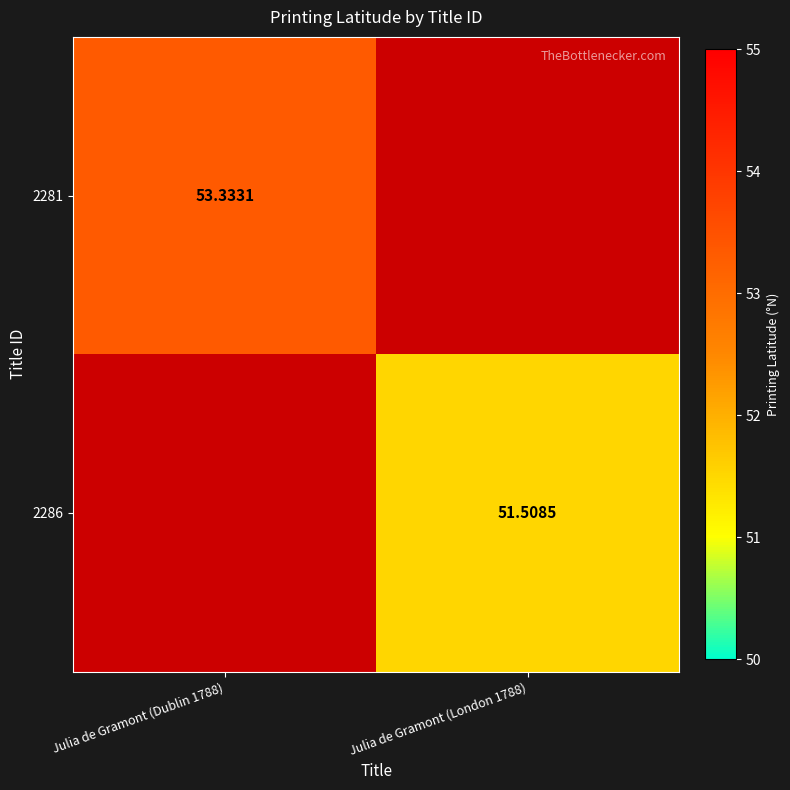

How many series are shown in this chart?

2